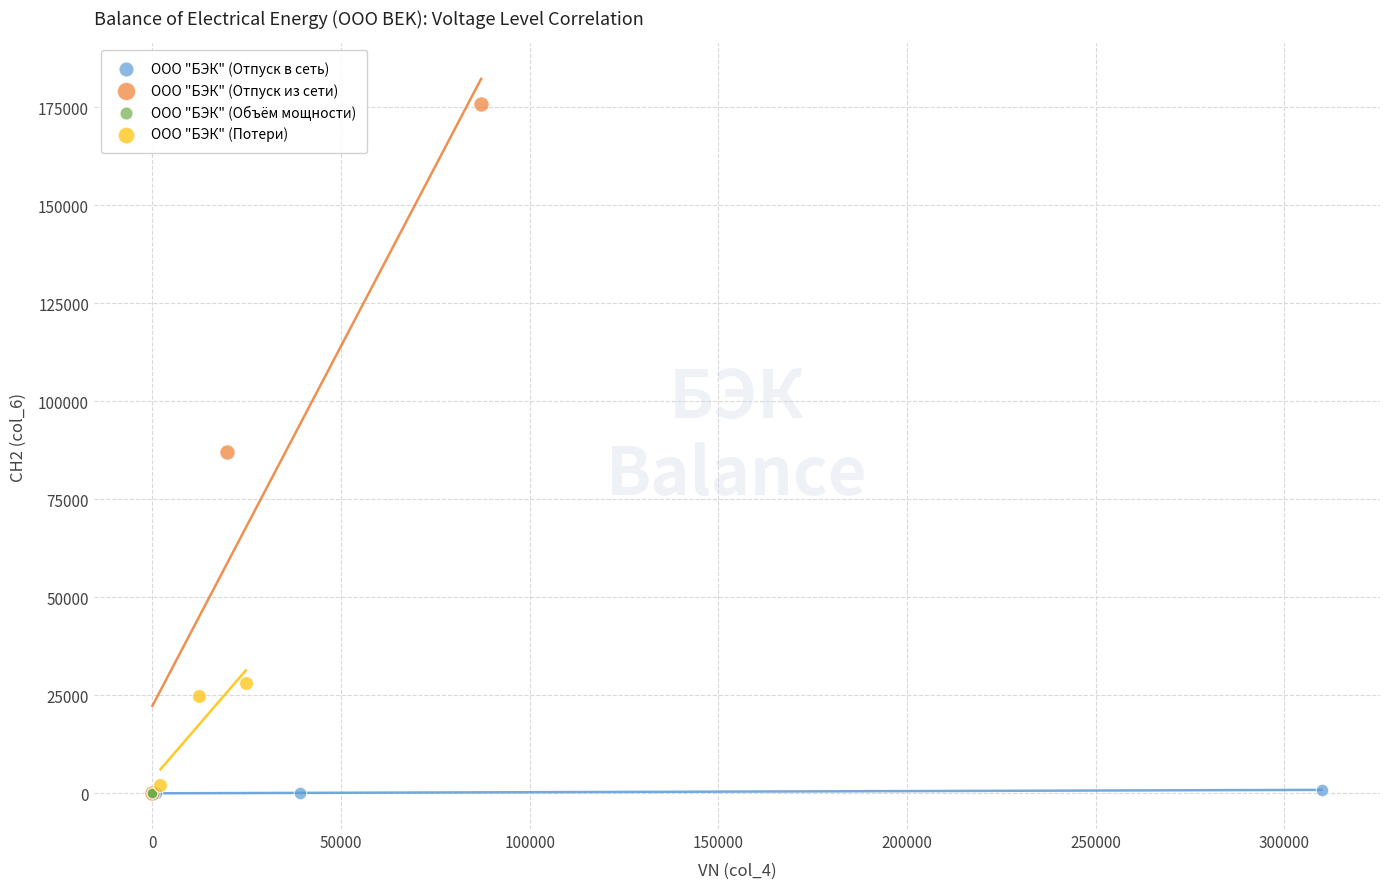

Which series reaches the maximum Y coordinate?

ООО "БЭК" (Отпуск из сети)